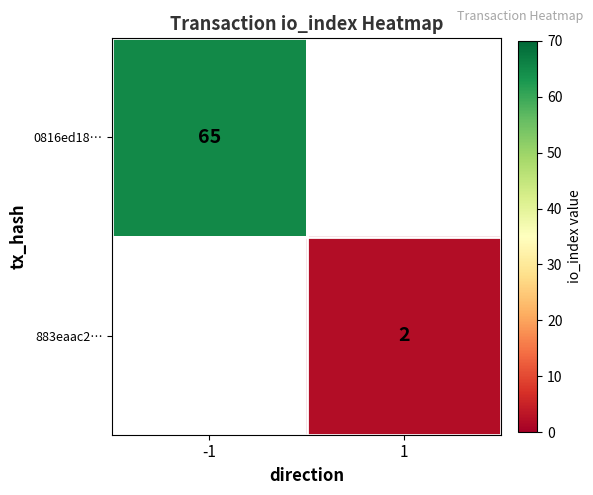

The value of 0816ed18… at -1 is 65. True or false?

True